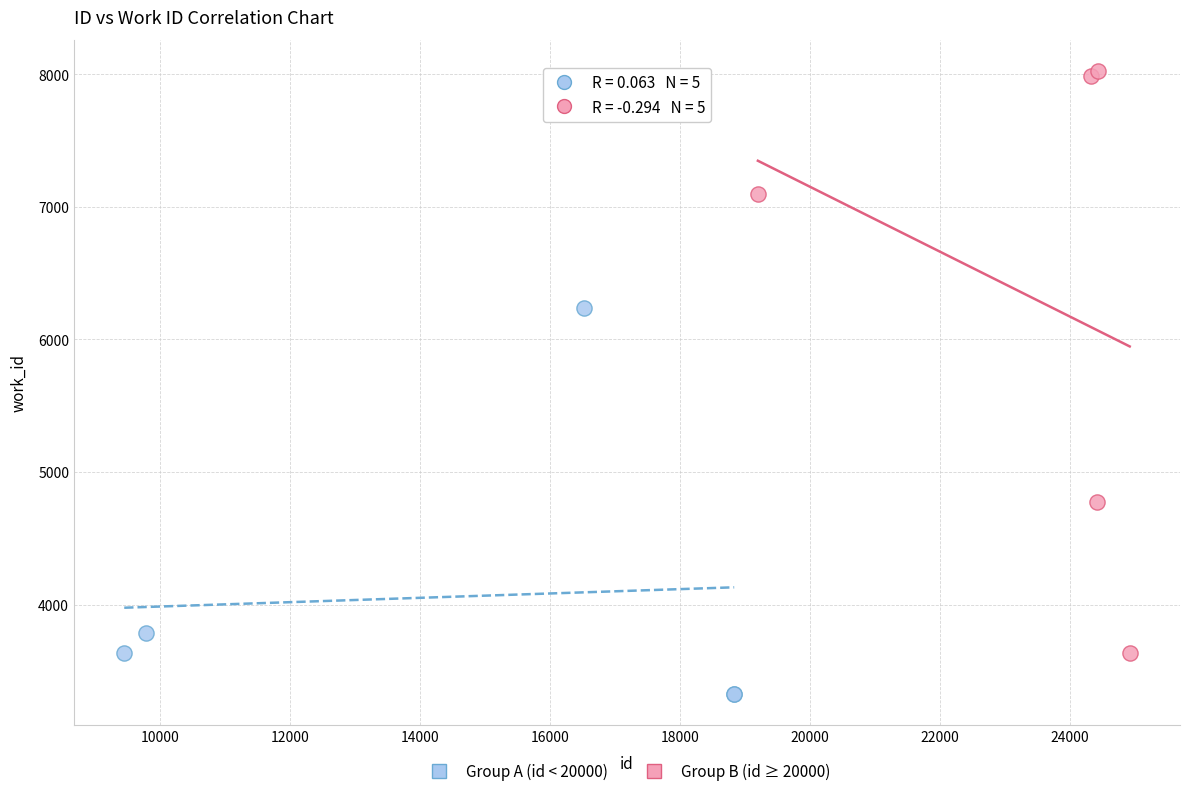

Which series has the largest Y range (max minus min)?

Group B (id ≥ 20000)